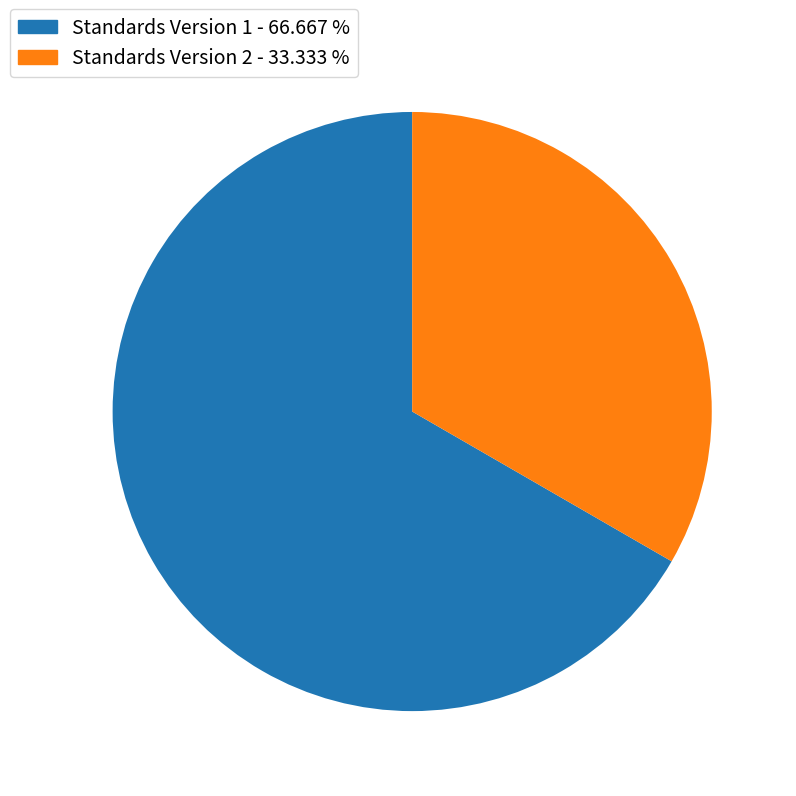

Which has a higher value, Standards Version 1 or Standards Version 2?

Standards Version 1